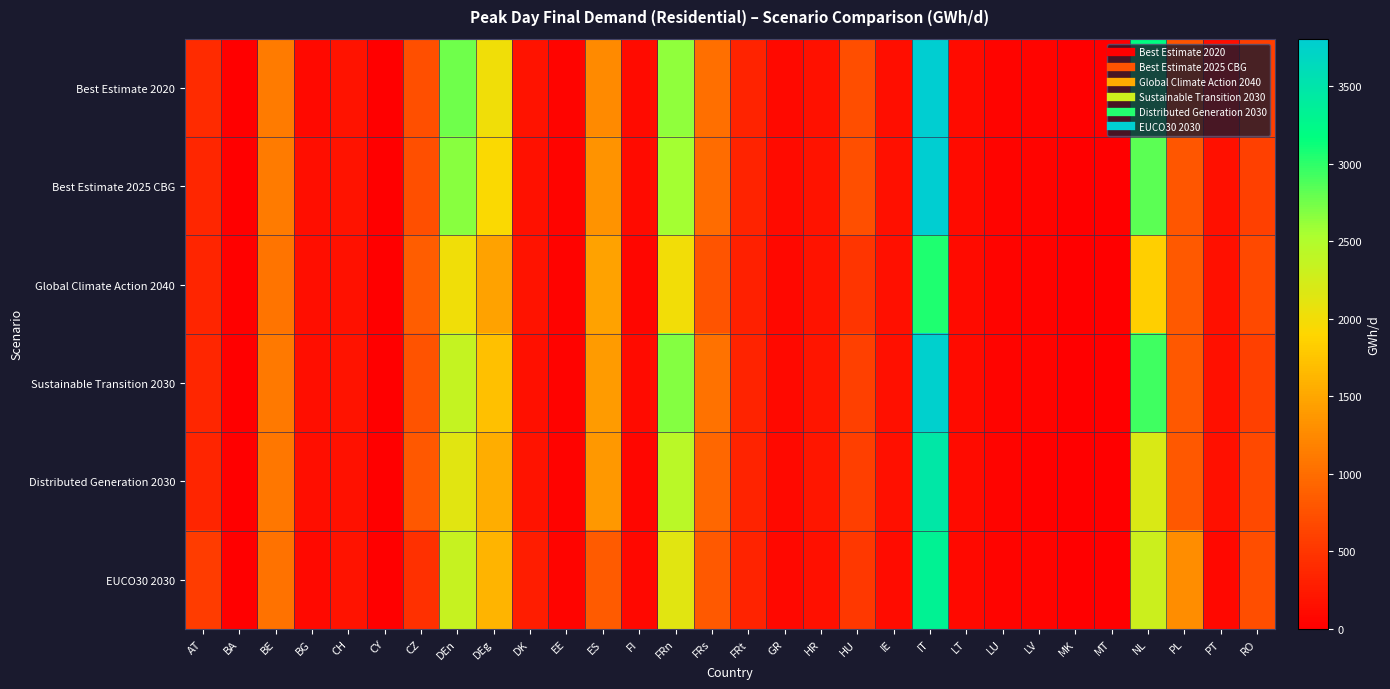

Rank the series at BG from lowest to highest value.

EUCO30 2030, Best Estimate 2020, Best Estimate 2025 CBG, Global Climate Action 2040, Sustainable Transition 2030, Distributed Generation 2030